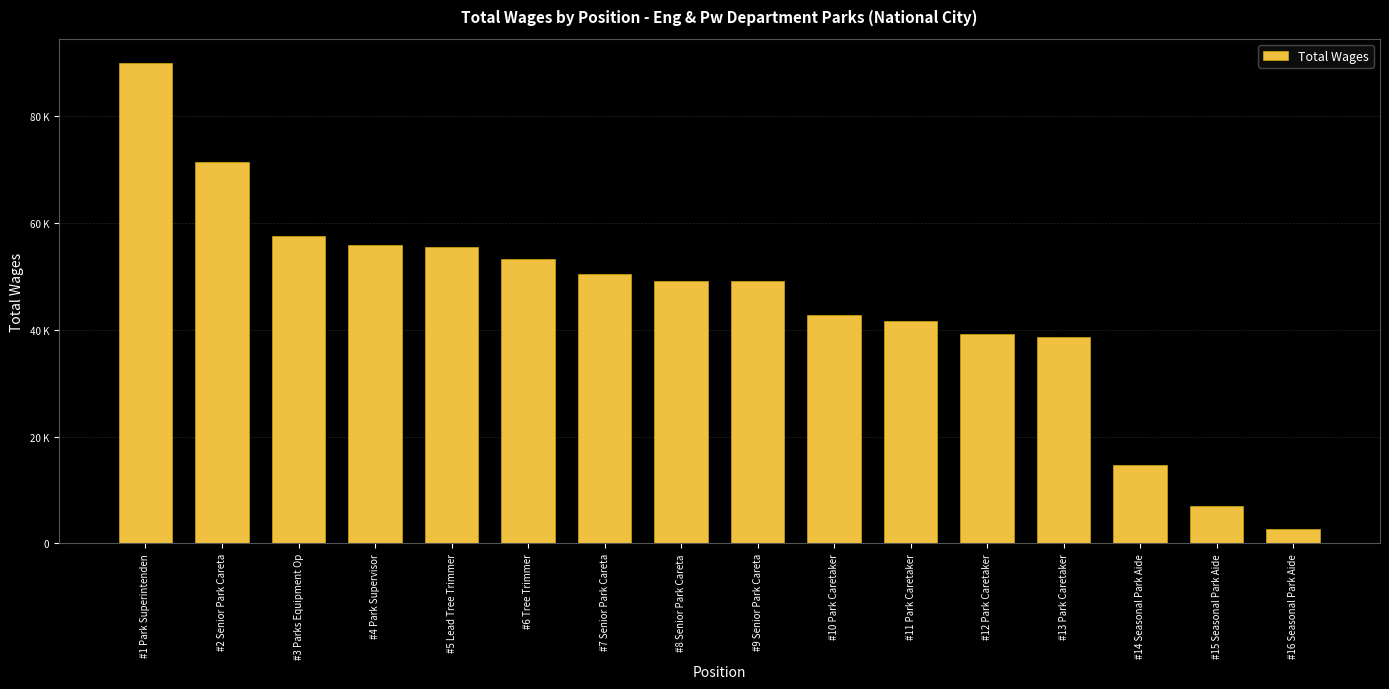

At which label does the data first exceed 49108?

#1 Park Superintenden